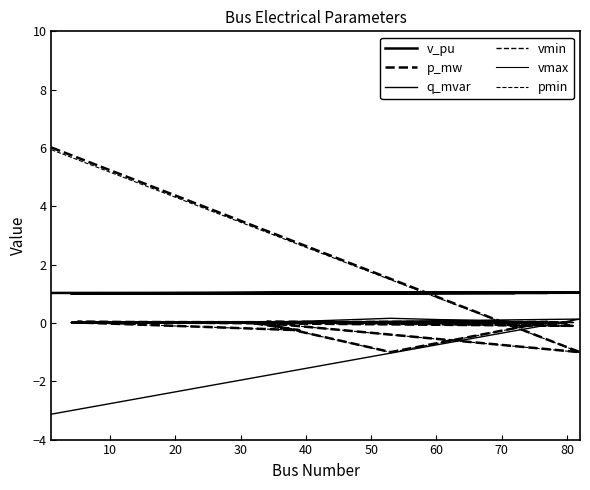

How many negative values does the p_mw series have?

4